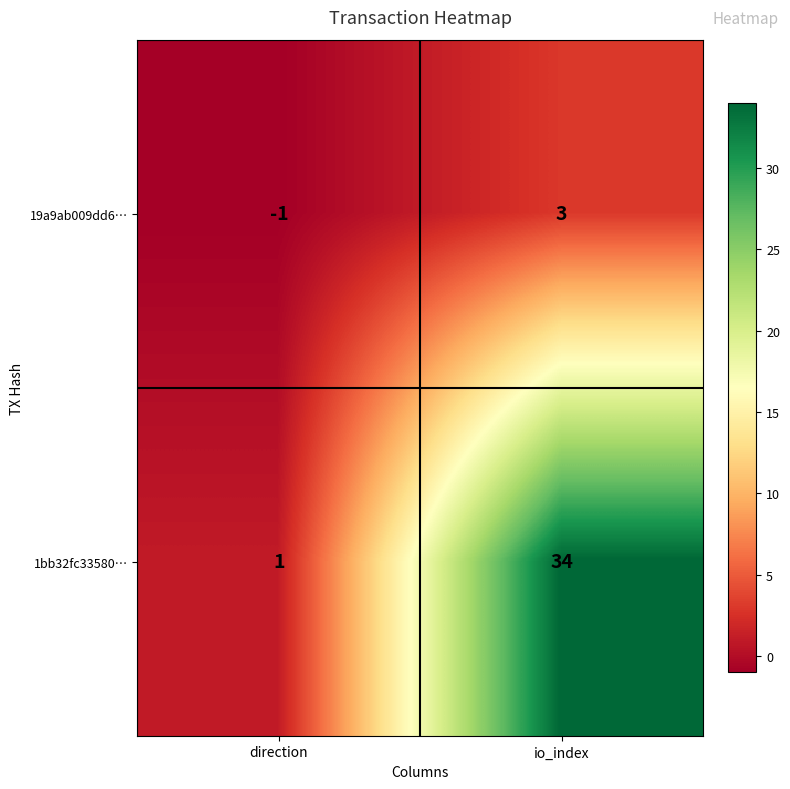

Is the value of 1bb32fc33580… at io_index greater than the value of 19a9ab009dd6… at direction?

Yes